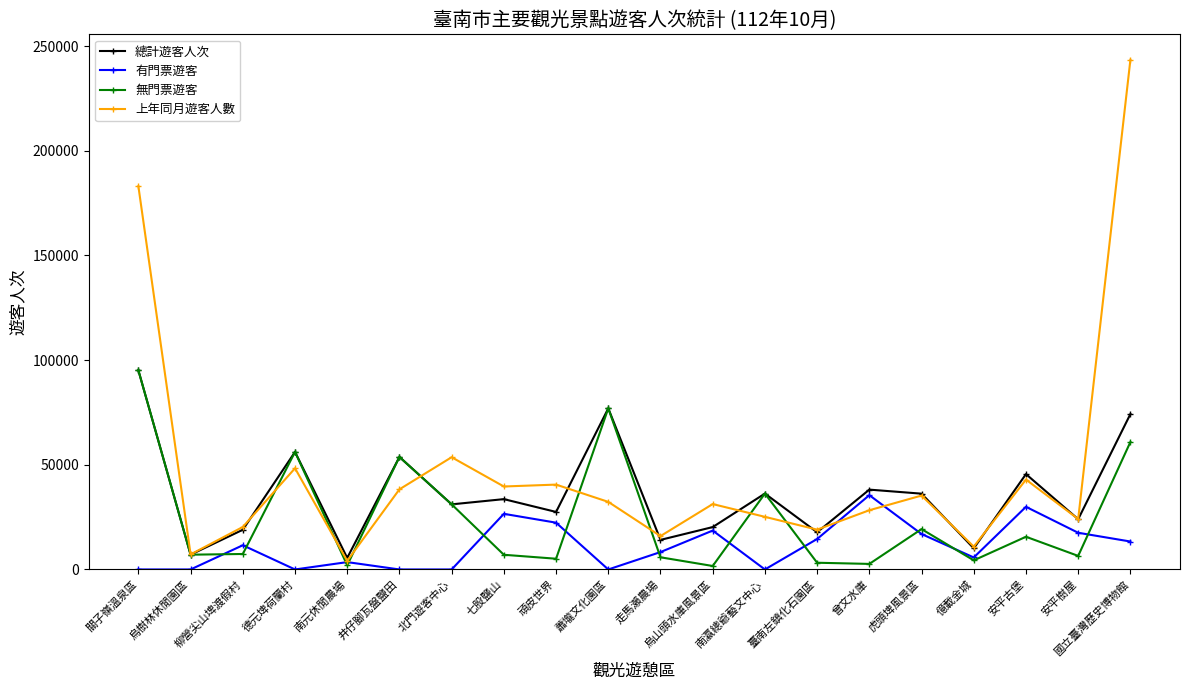

At which label does 總計遊客人次 first exceed 33591?

關子嶺溫泉區